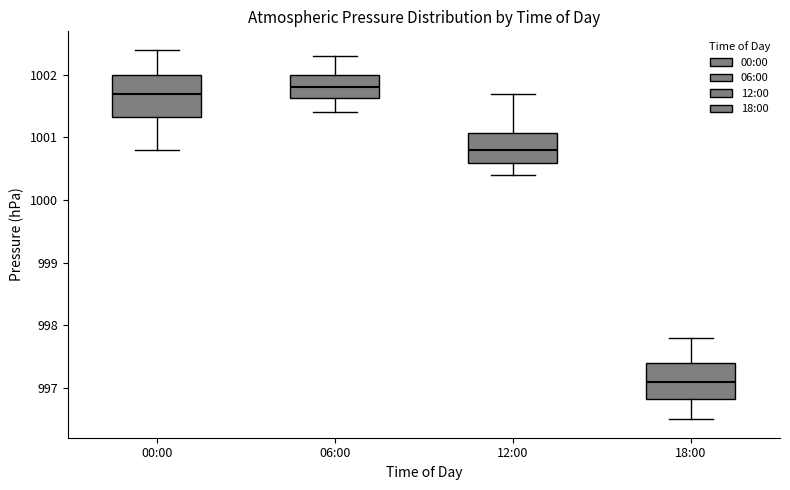

Where does the median line of the box for 12:00 sit on the y-axis? The values are not printed on the chart, so give them approximately, as read against the axis.

1000.8